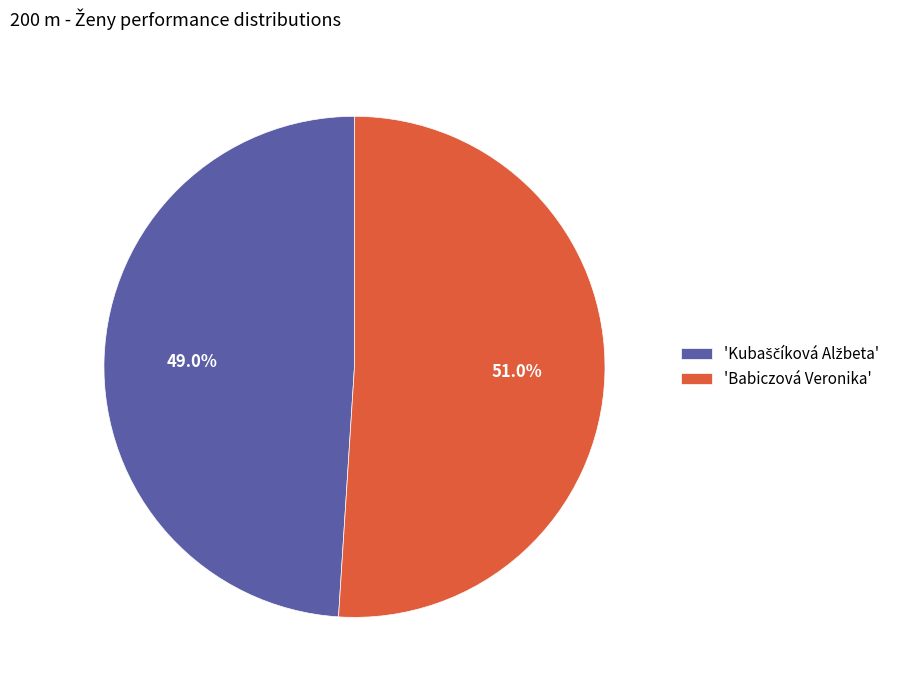

Is there any slice that represents more than half of the pie?

Yes